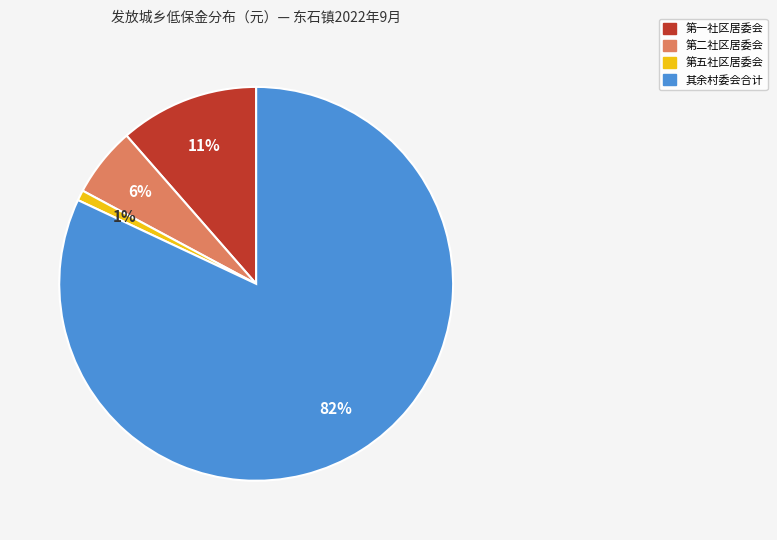

To the nearest percent, what is the average slice percentage?

25%